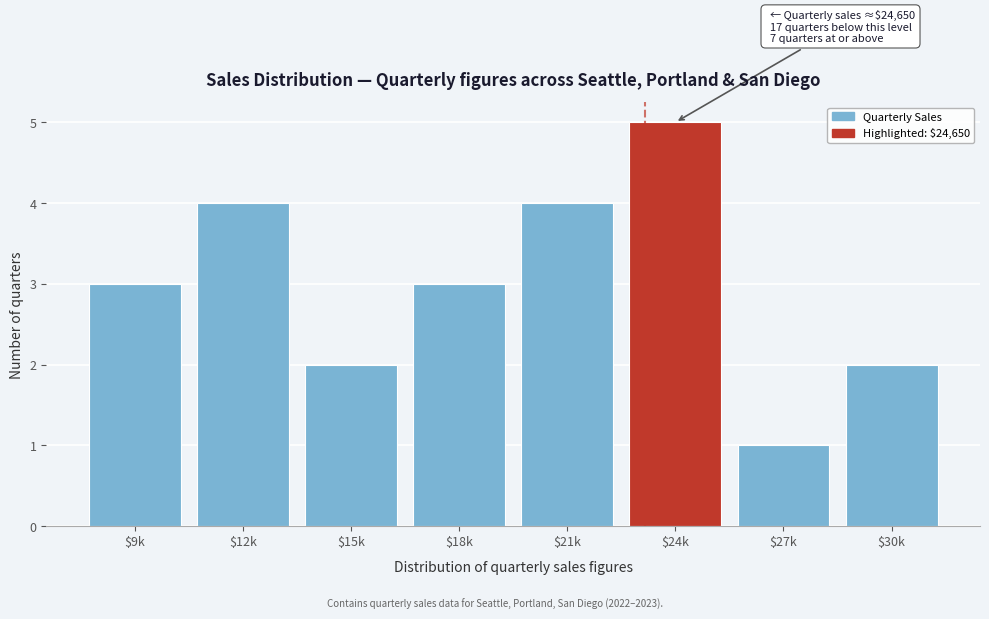

Reading right to left, extract all data points from this chart.

2	1	5	4	3	2	4	3